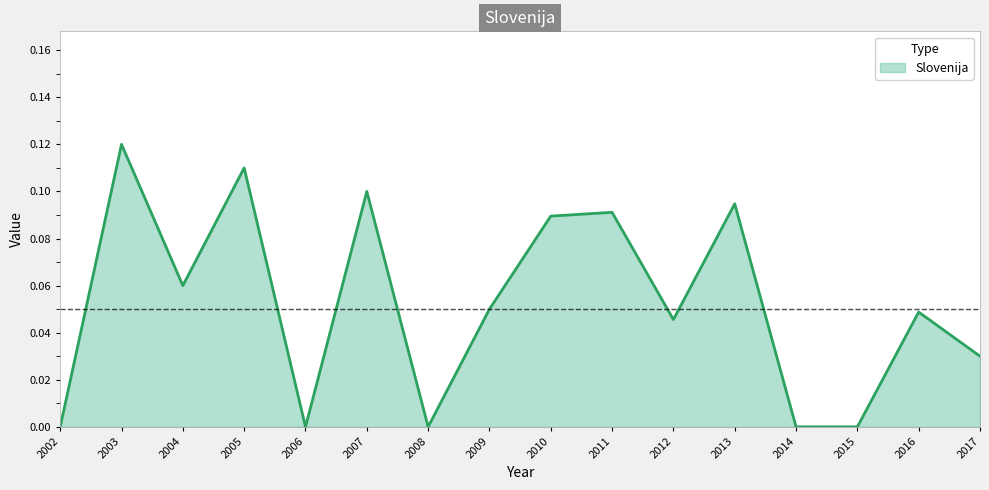

What is the sum of all values?

0.8